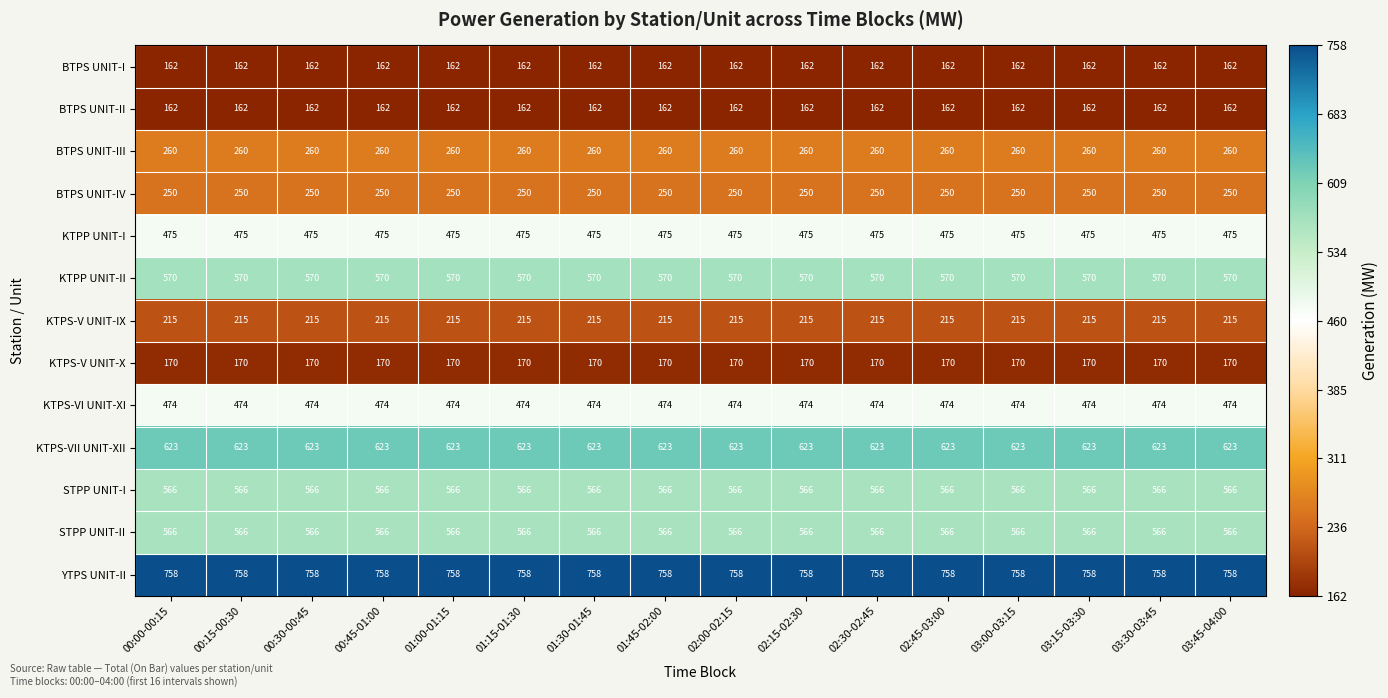

What is the minimum value shown in the chart?

162